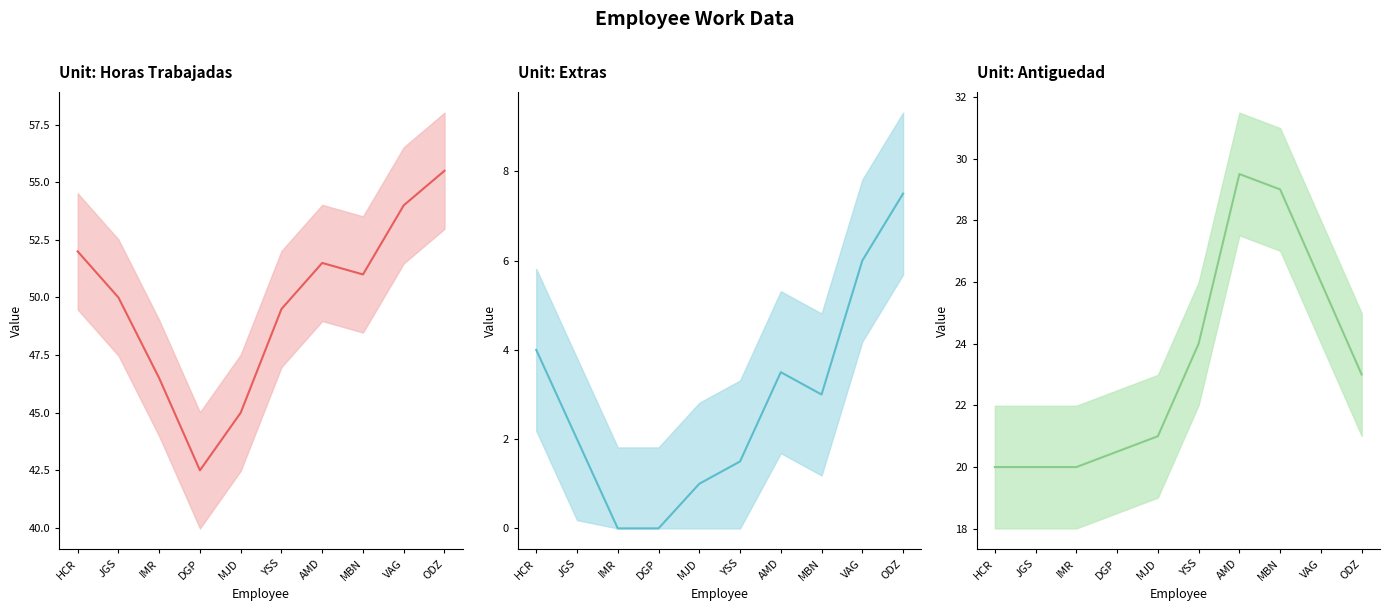

Is it true that Extras equals 6.0 at VAG?

True